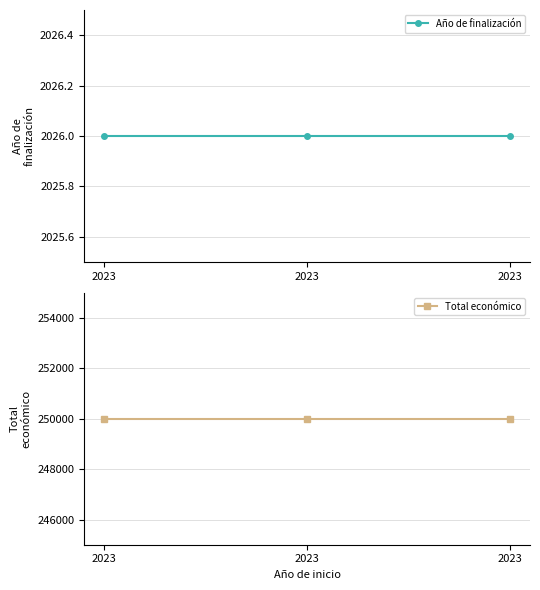

How many lines are shown in the chart?

2